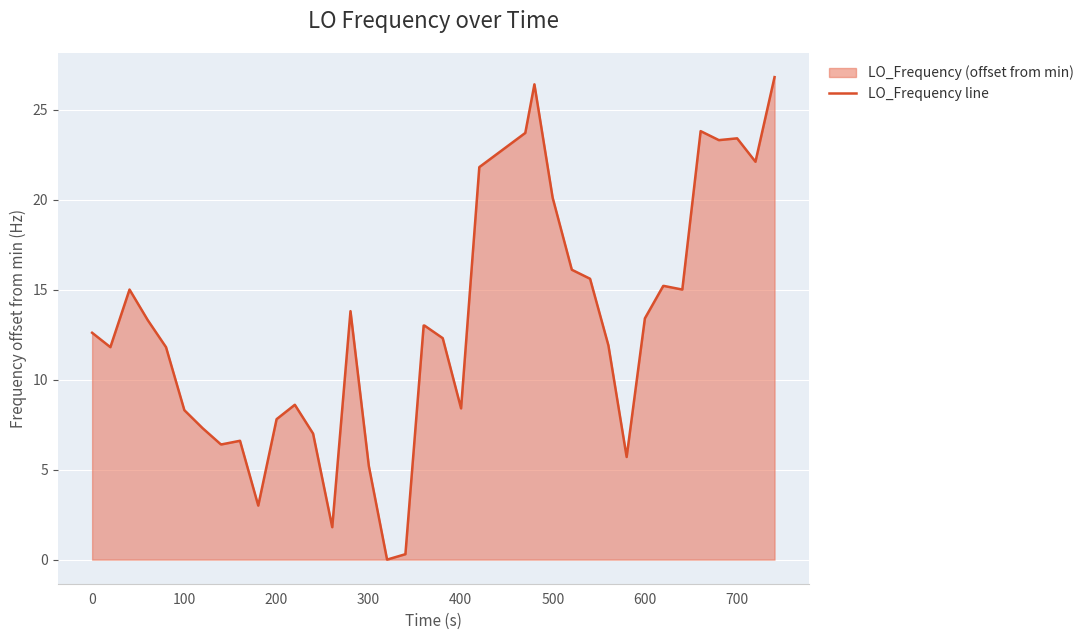

The chart shows a value of 4.8 at 700. True or false?

False